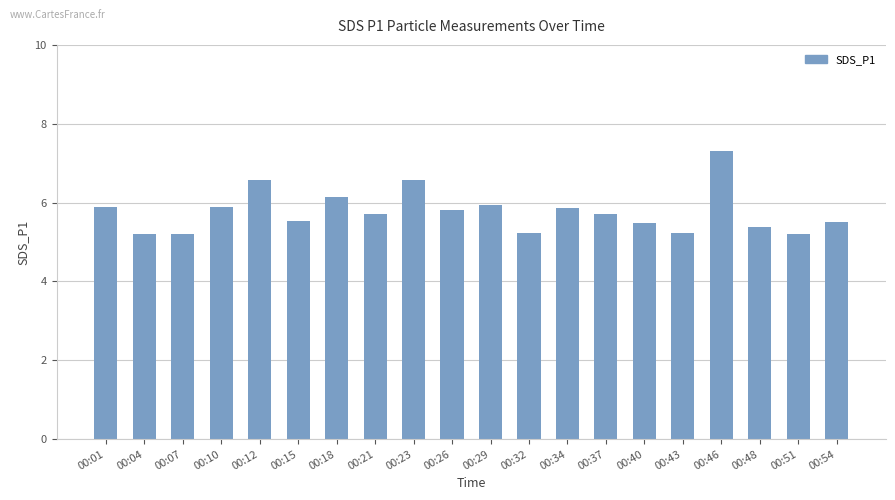

The chart shows a value of 2.6 at 00:40. True or false?

False